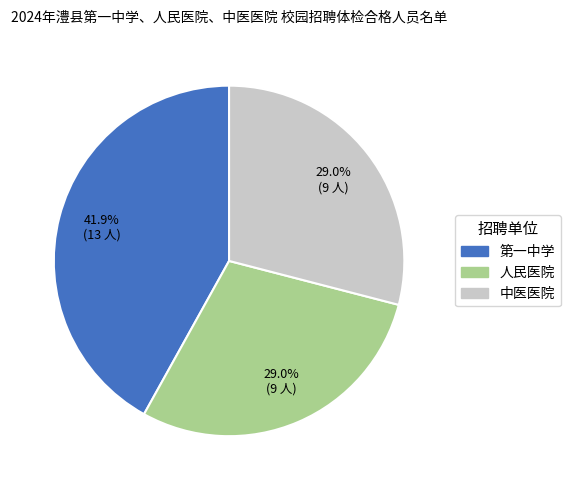

True or false: 第一中学 accounts for 51% of the total.

False